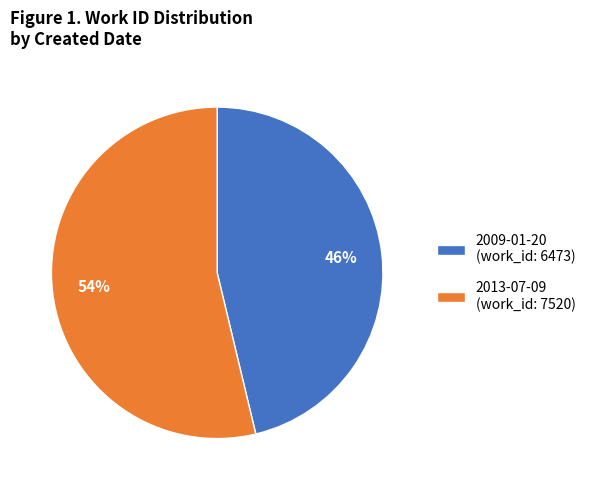

True or false: 2013-07-09 accounts for 43% of the total.

False